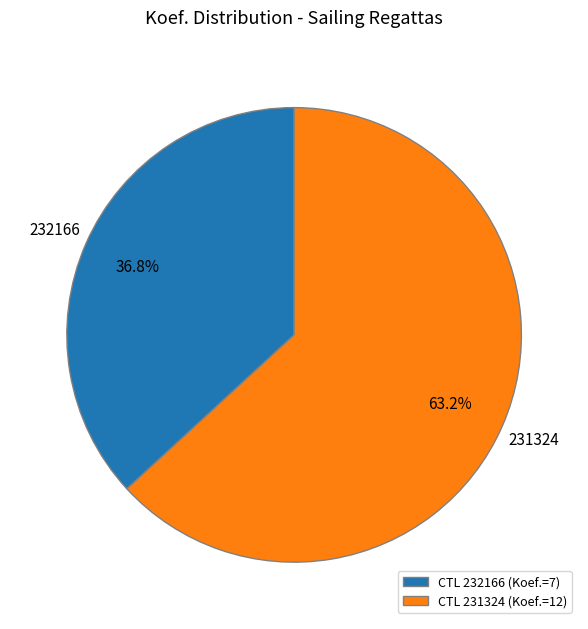

What percentage is the 231324 slice, to the nearest percent?

63%